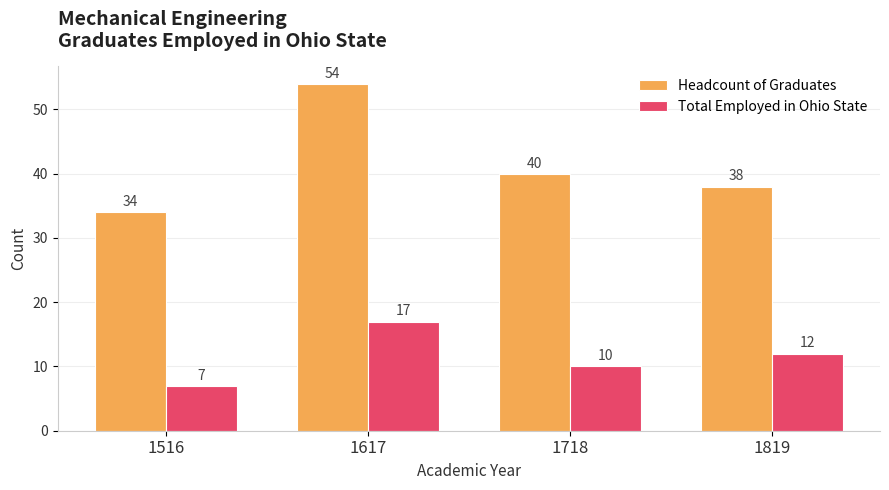

Reading right to left, transcribe all the data shown in this chart.

Headcount of Graduates: 1819=38	1718=40	1617=54	1516=34
Total Employed in Ohio State: 1819=12	1718=10	1617=17	1516=7